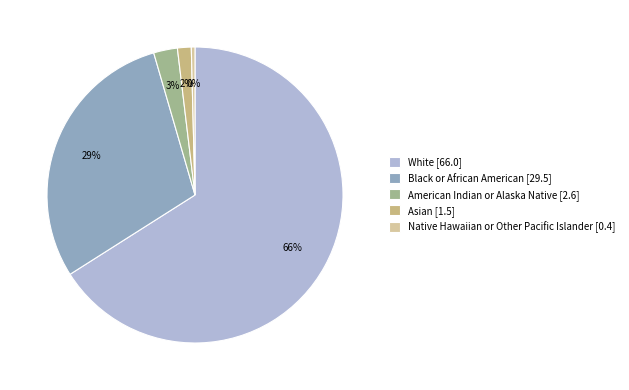

Is there any slice that represents more than half of the pie?

Yes